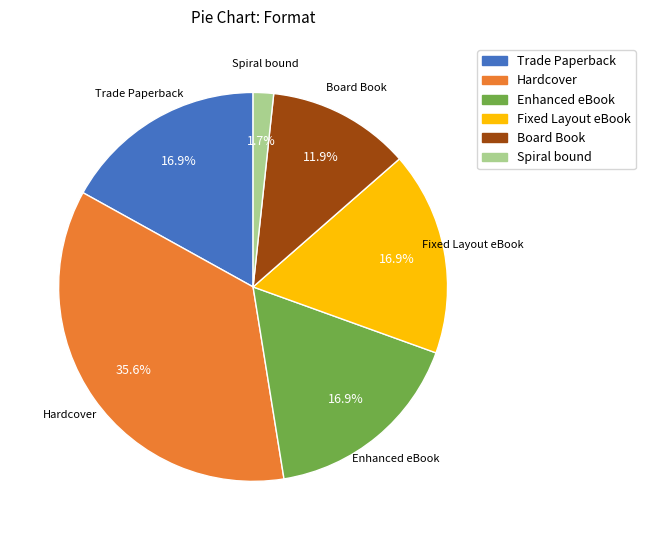

To the nearest percent, what is the difference between the Enhanced eBook and Board Book slice percentages?

5%